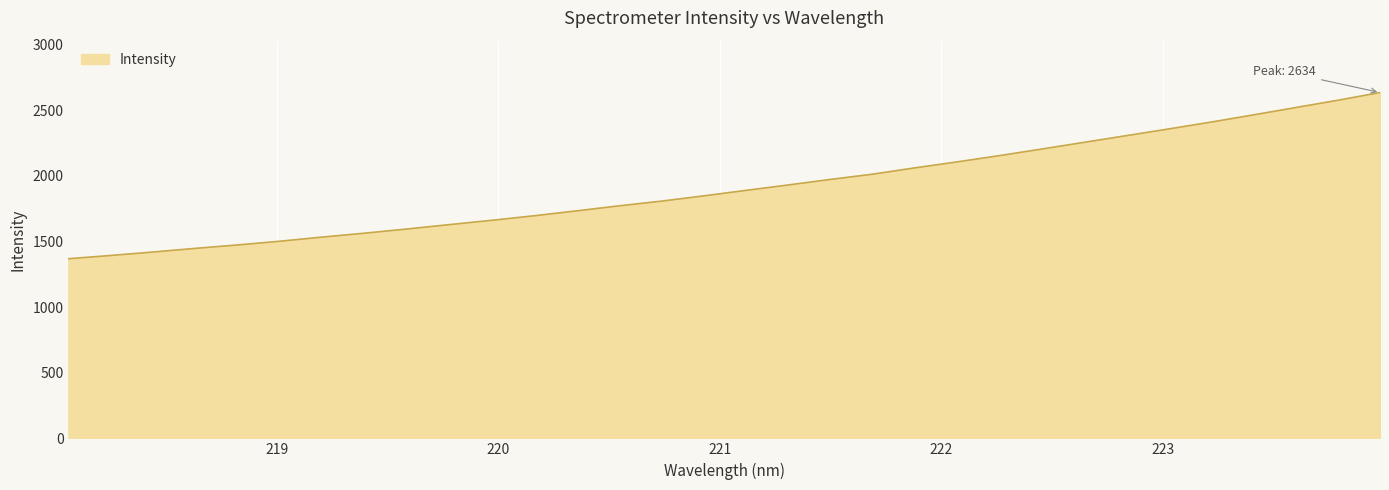

What is the difference between the maximum and minimum values?

1265.5